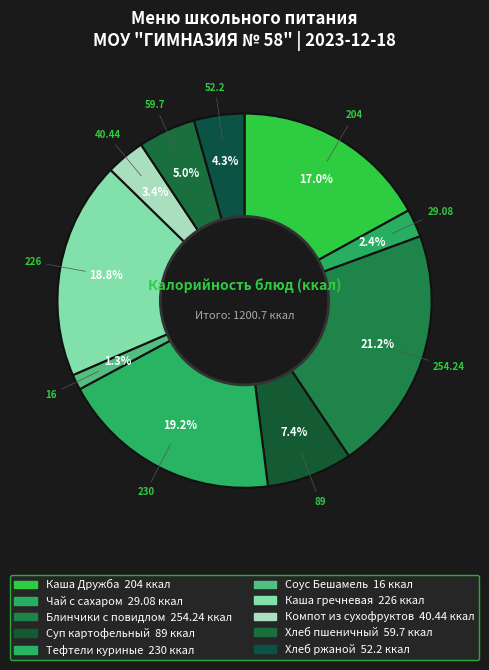

Combined, do Блинчики с повидлом and Соус Бешамель account for over 50%?

No